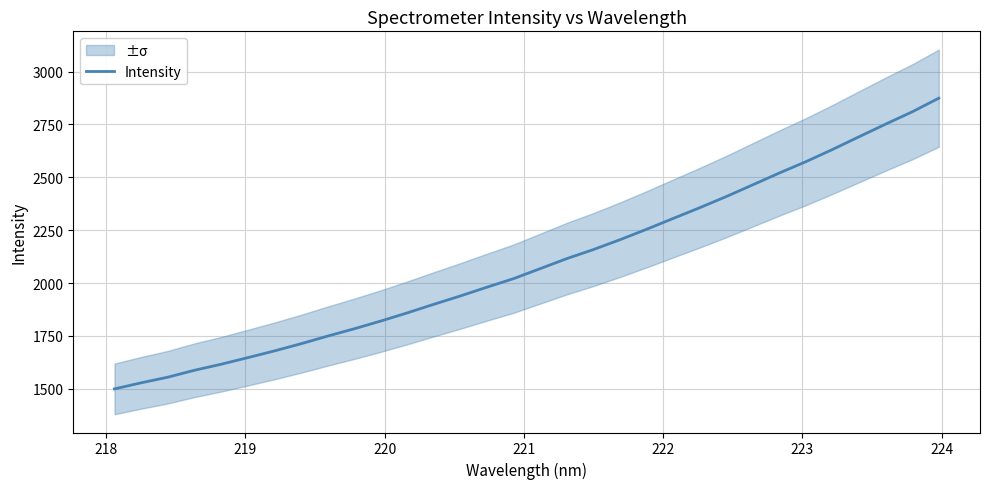

What is the maximum value for Intensity?

2874.2